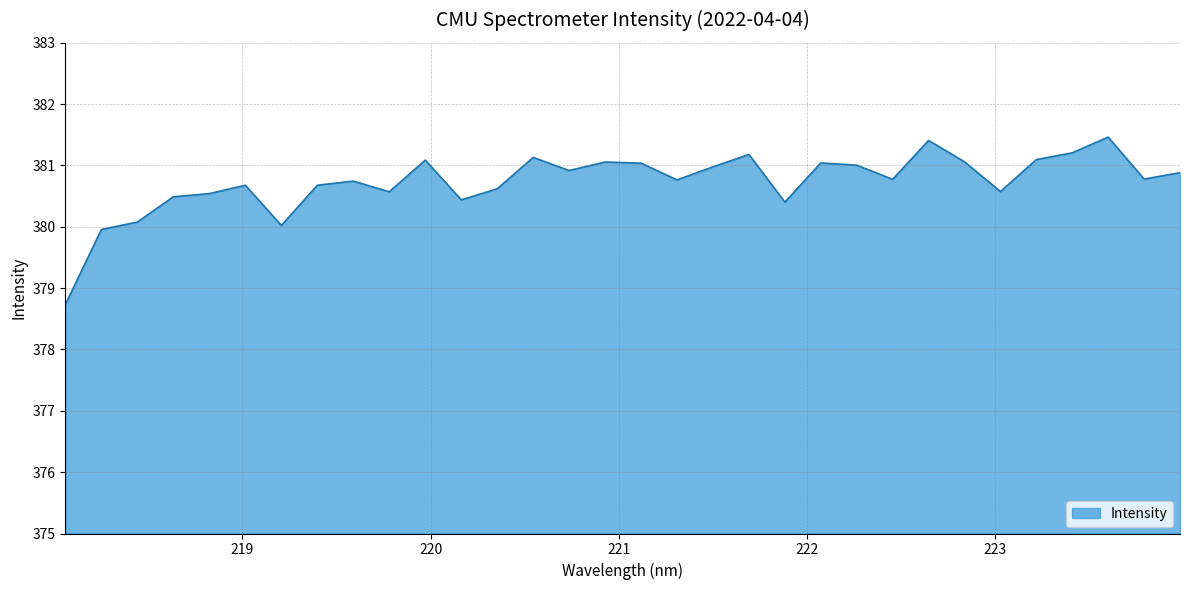

What is the difference between the maximum and minimum values?

2.7